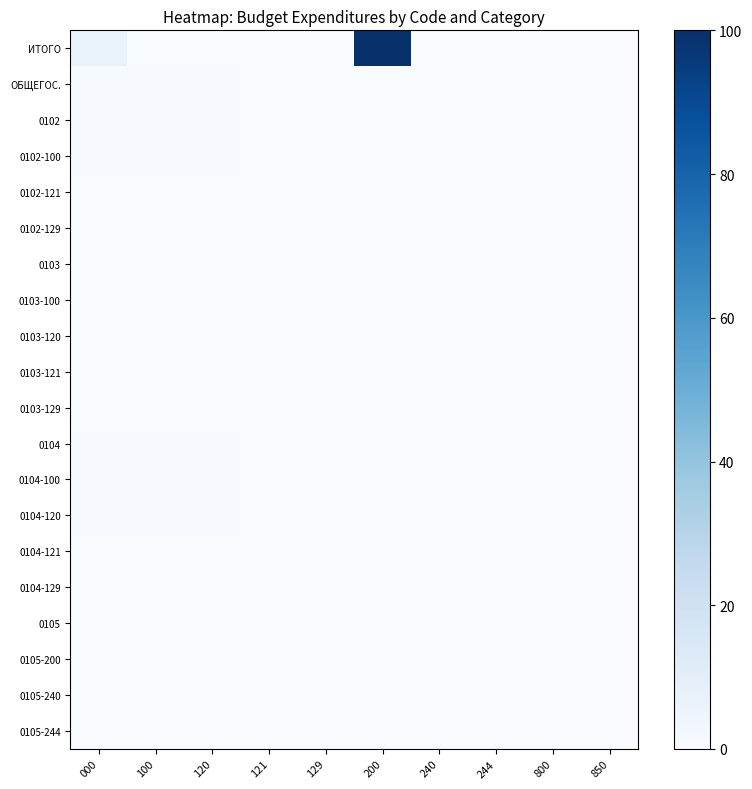

What is the spread (max minus min) of values at 129?

0.1